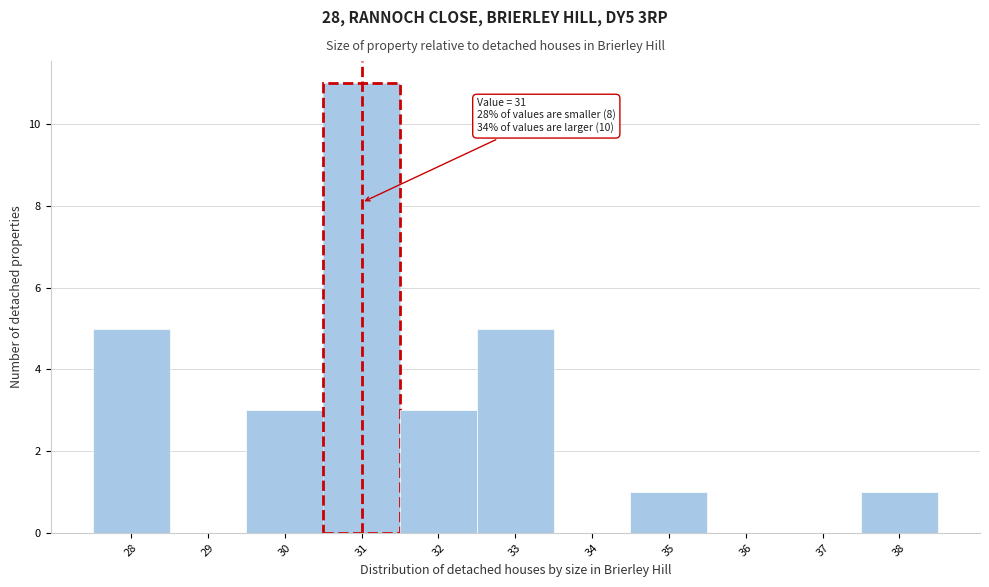

Over which range of the x-axis is the bar tallest?

30.5 to 31.5